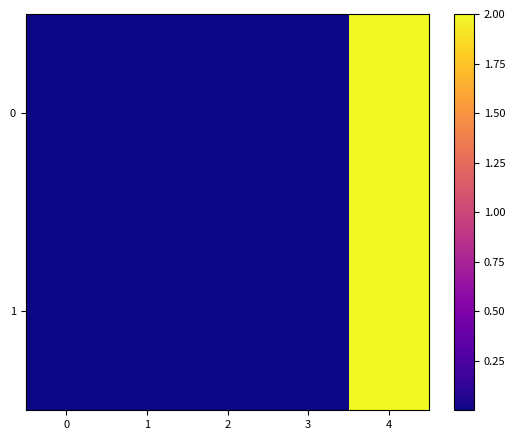

Reading left to right, list all the values displayed in this chart.

0: 0=0.0	1=0.0	2=0.0	3=0.0	4=2.0
1: 0=0.0	1=0.0	2=0.0	3=0.0	4=2.0